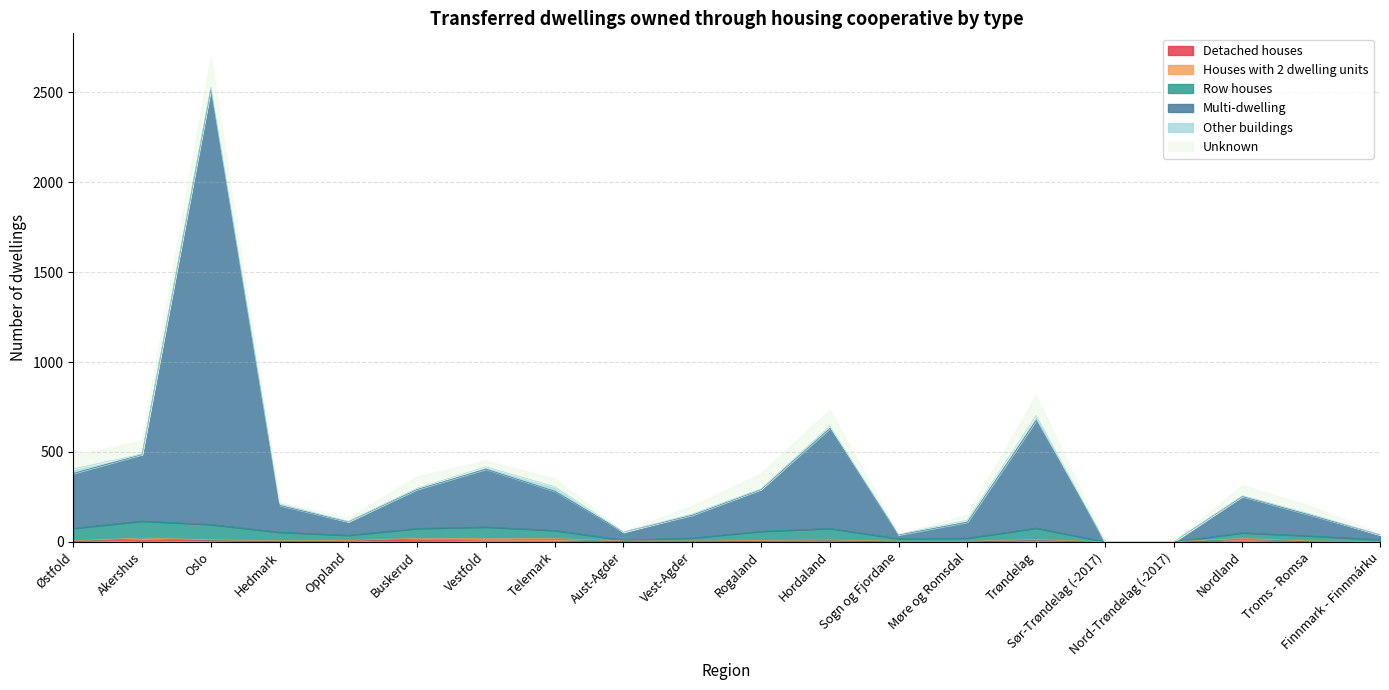

Which series changed the most between Buskerud and Møre og Romsdal?

Multi-dwelling